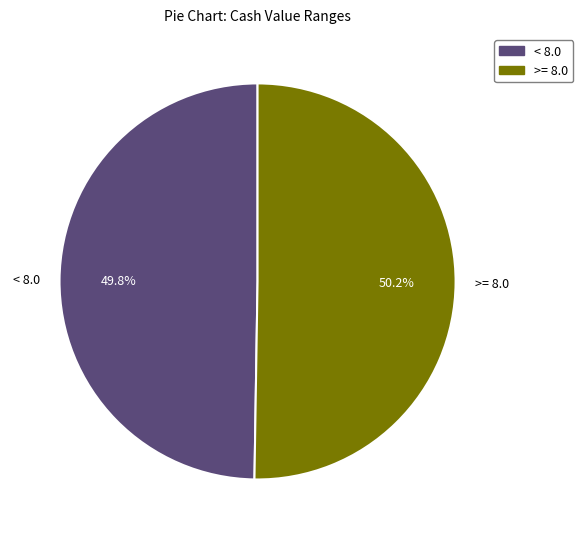

How many segments does this pie chart have?

2